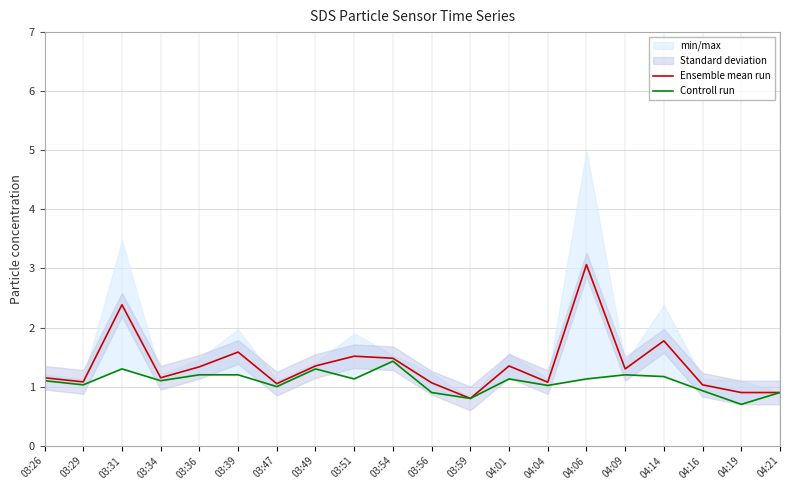

Which series has the largest total across all categories?

Ensemble mean run